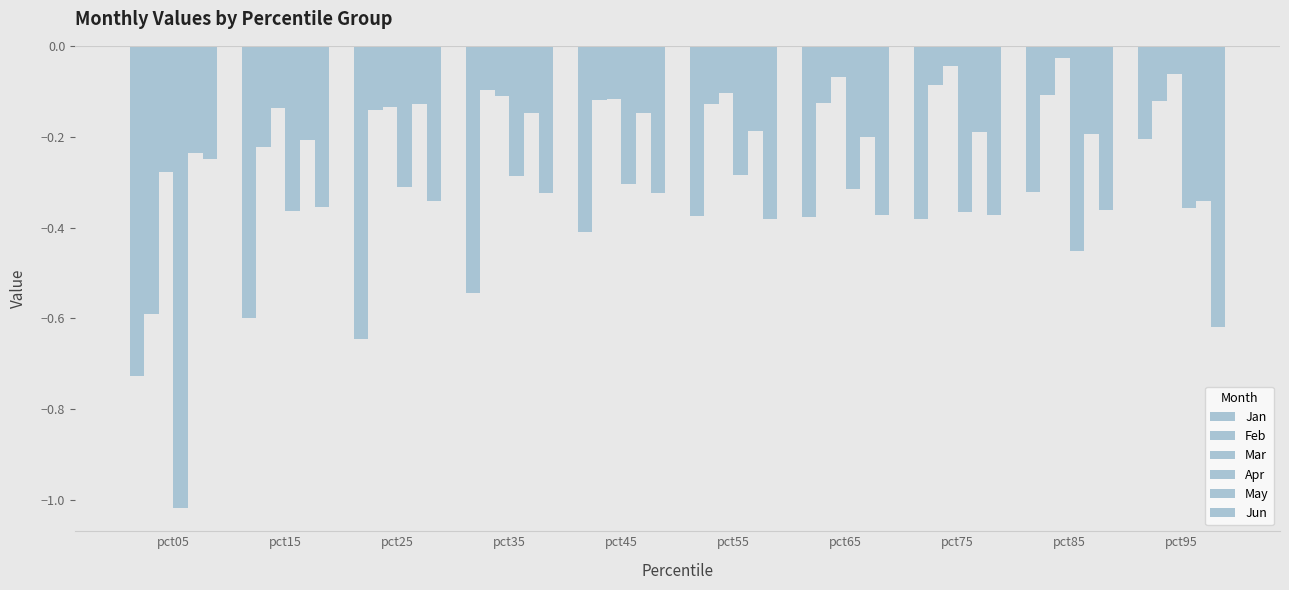

Are the bars grouped side by side (vs. stacked)?

Yes